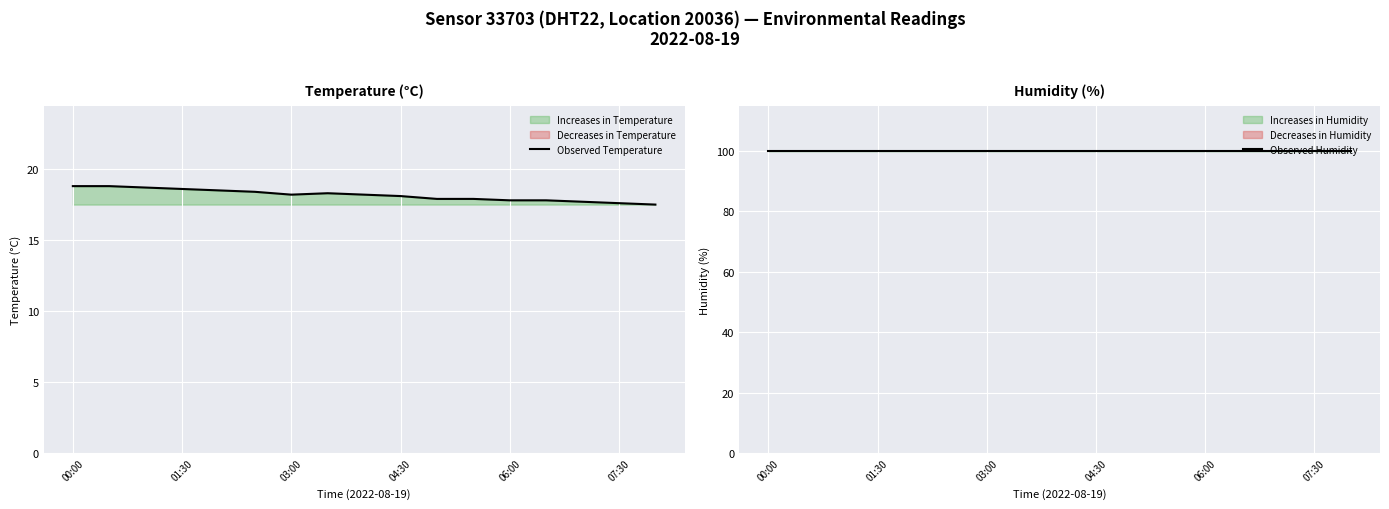

What is the highest value of the Observed Temperature series?

18.8